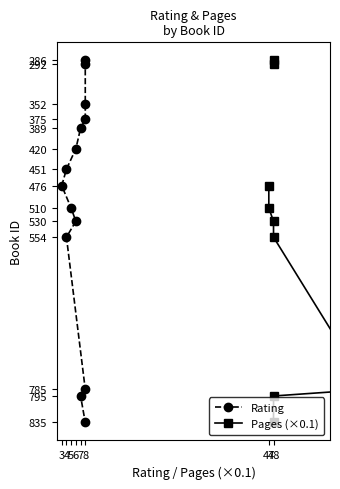

Is it true that Pages (×0.1) equals 843 at 48?

False